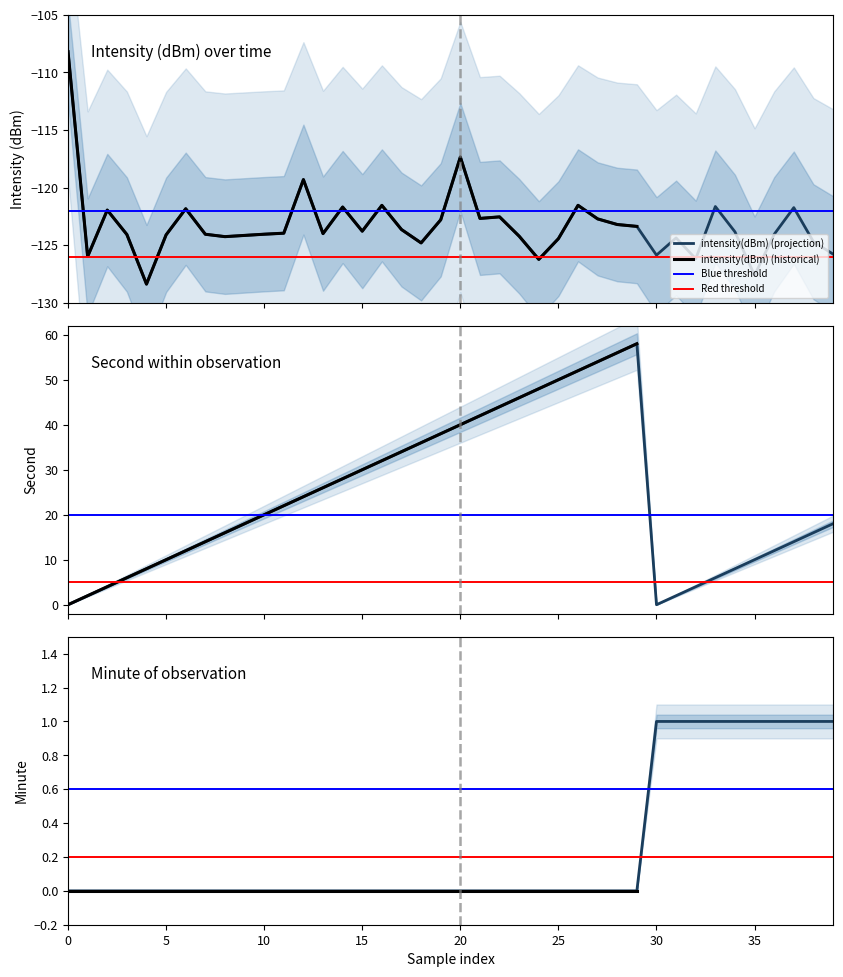

At which category is the sum across all series the highest?

29